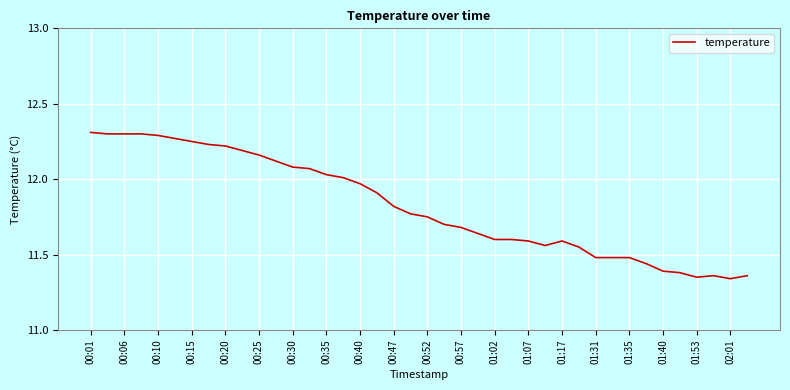

What is the difference between the maximum and minimum values?

1.0